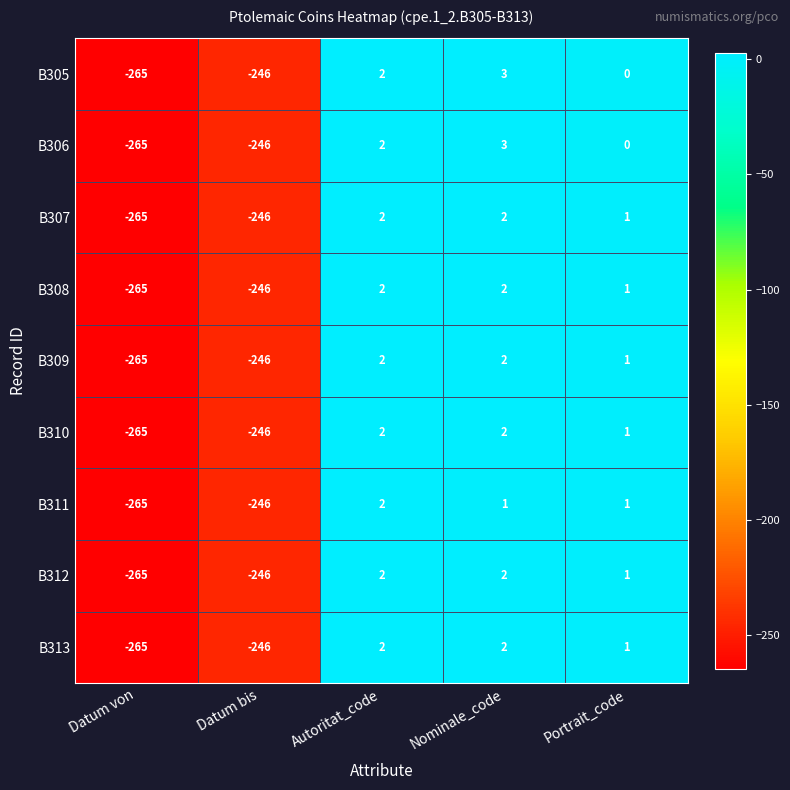

Is it true that B313 equals 1 at Nominale_code?

False